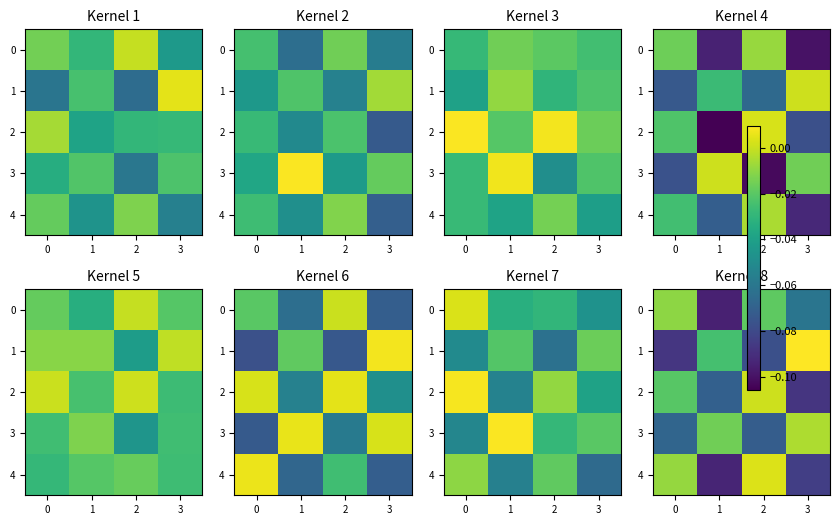

How many values in the 2 series exceed 0?

1